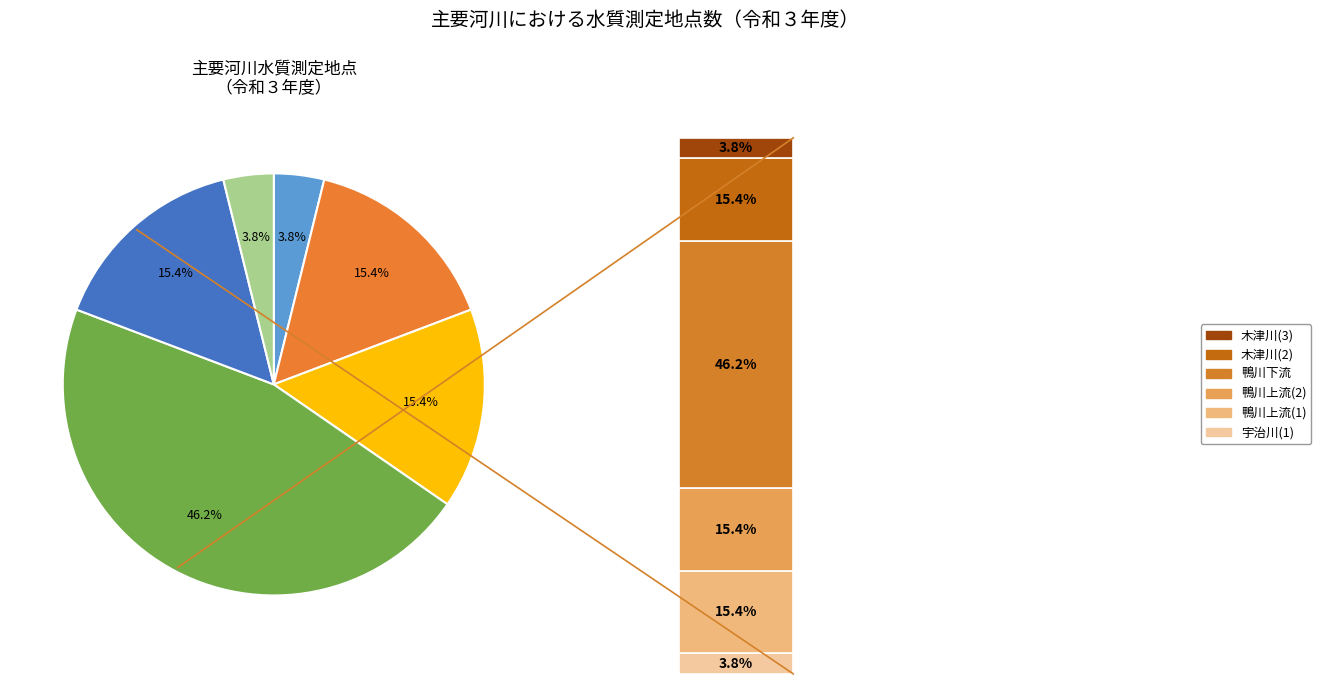

To the nearest percent, what is the difference between the largest and smallest slice percentages?

42%